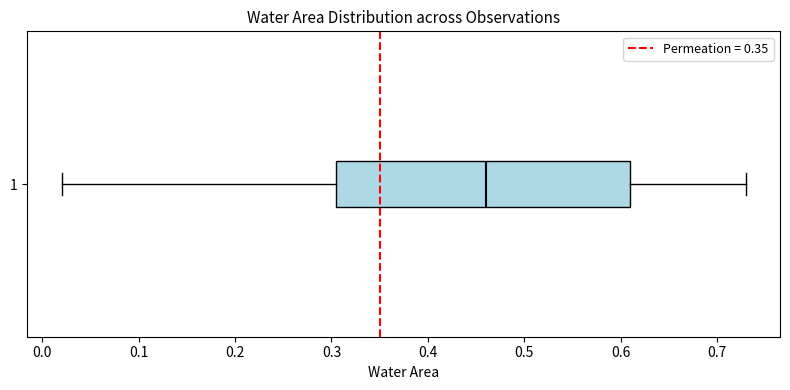

Where is the right edge of the box at y = 1 on the x-axis? The values are not printed on the chart, so give them approximately, as read against the axis.

0.61